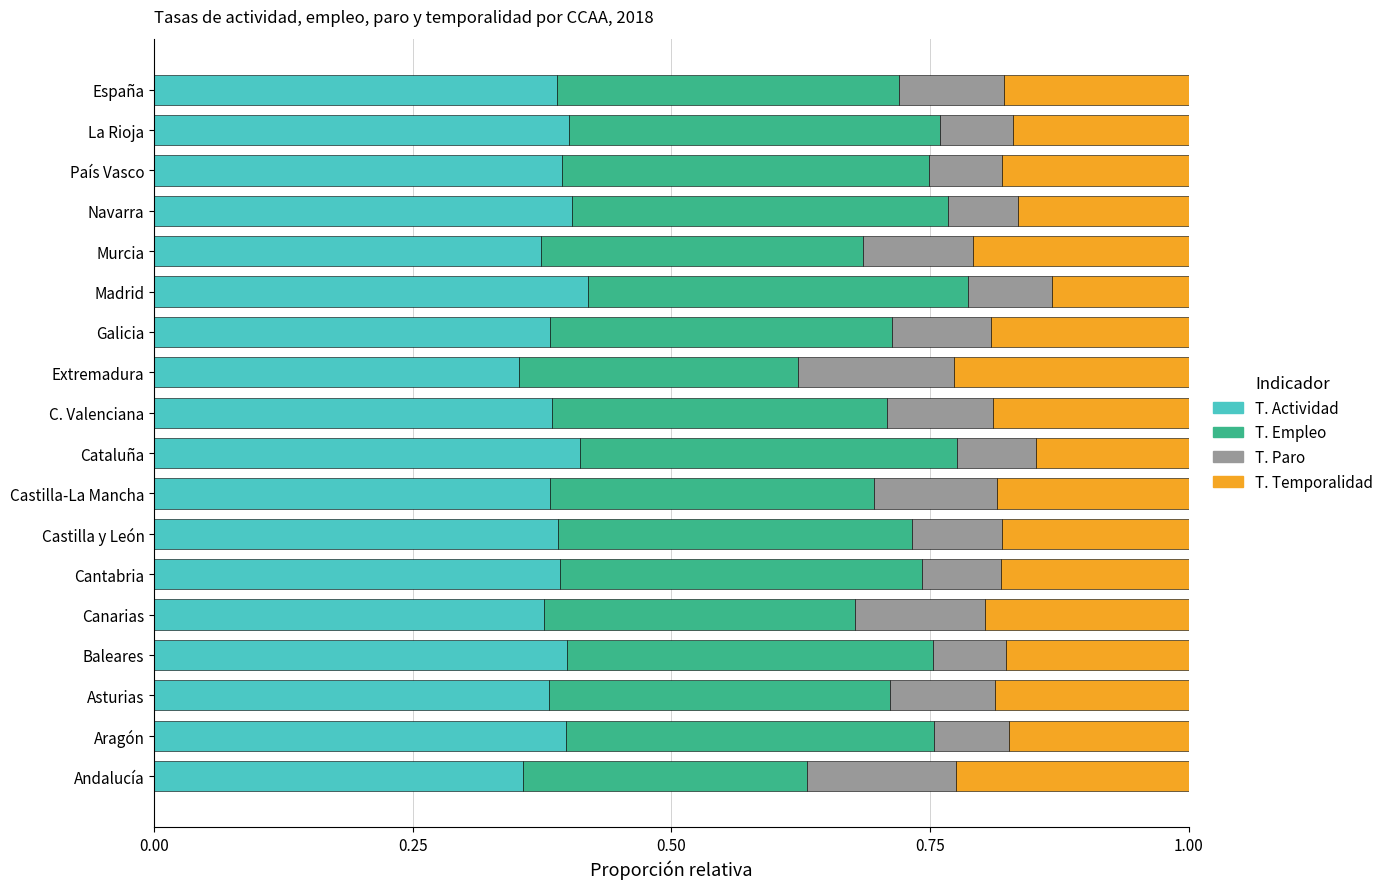

What is the sum of all T. Actividad values?

7.0